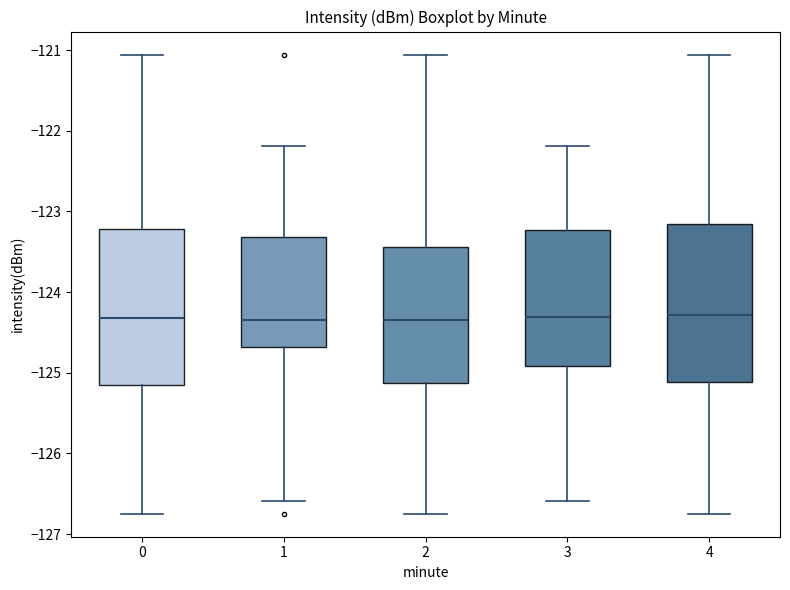

Reading left to right, transcribe this box plot: for each box, give where its median line is, the range the box spans, and where its two whiskers end, as read against the y-axis. The values are not printed on the chart, so give them approximately, as read against the axis.

0: median -124.3, box -125.2 to -123.2, whiskers -126.7 to -121.1
1: median -124.3, box -124.7 to -123.3, whiskers -126.6 to -122.2
2: median -124.3, box -125.1 to -123.4, whiskers -126.7 to -121.1
3: median -124.3, box -124.9 to -123.2, whiskers -126.6 to -122.2
4: median -124.3, box -125.1 to -123.2, whiskers -126.7 to -121.1